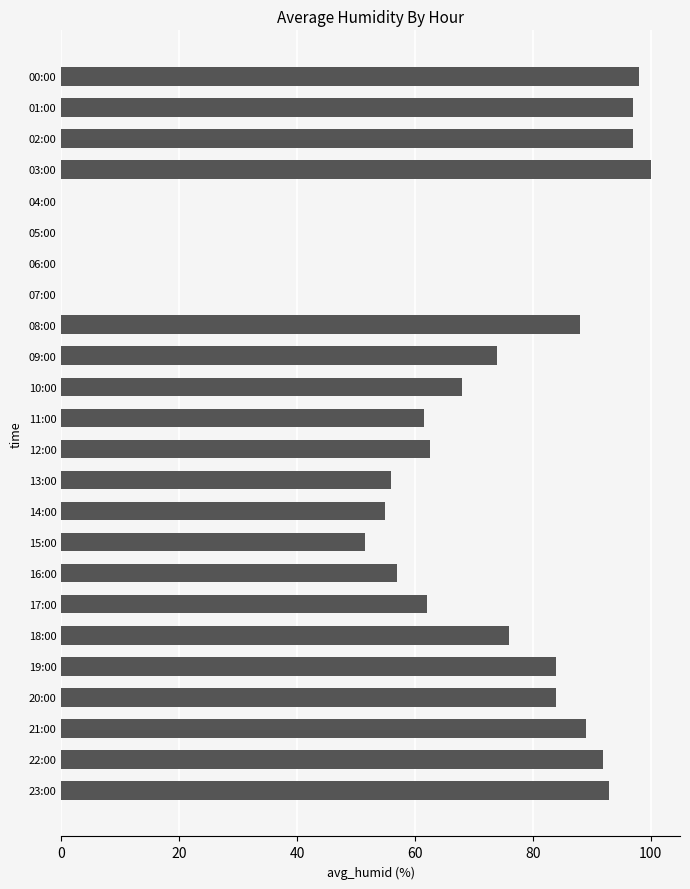

Reading bottom to top, extract all data points from this chart.

23:00=93.0	22:00=92.0	21:00=89.0	20:00=84.0	19:00=84.0	18:00=76.0	17:00=62.0	16:00=57.0	15:00=51.5	14:00=55.0	13:00=56.0	12:00=62.5	11:00=61.5	10:00=68.0	09:00=74.0	08:00=88.0	07:00=0.0	06:00=0.0	05:00=0.0	04:00=0.0	03:00=100.0	02:00=97.0	01:00=97.0	00:00=98.0